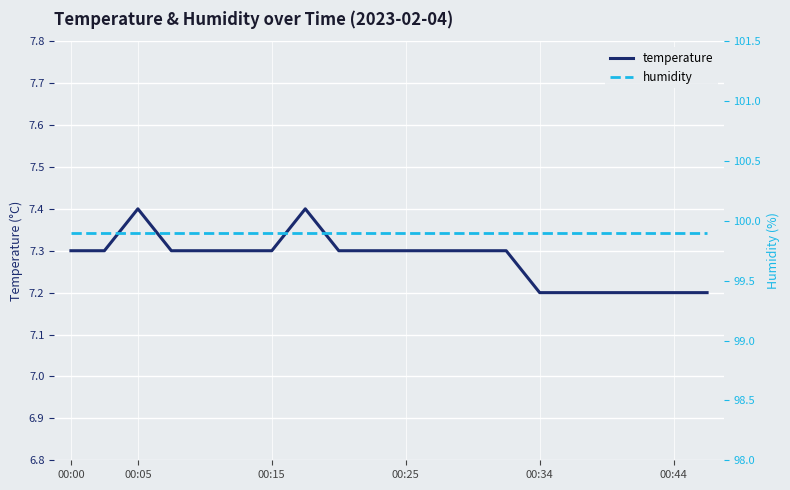

Count the temperature values in the range 7 to 8.

20